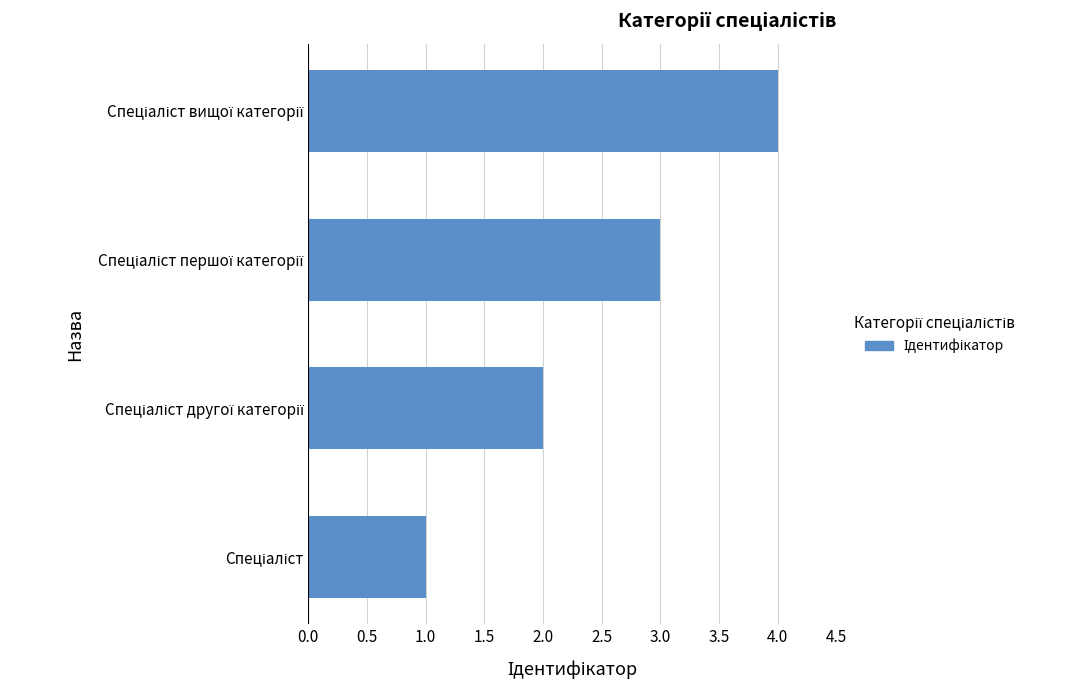

What is the difference between the maximum and minimum values?

3